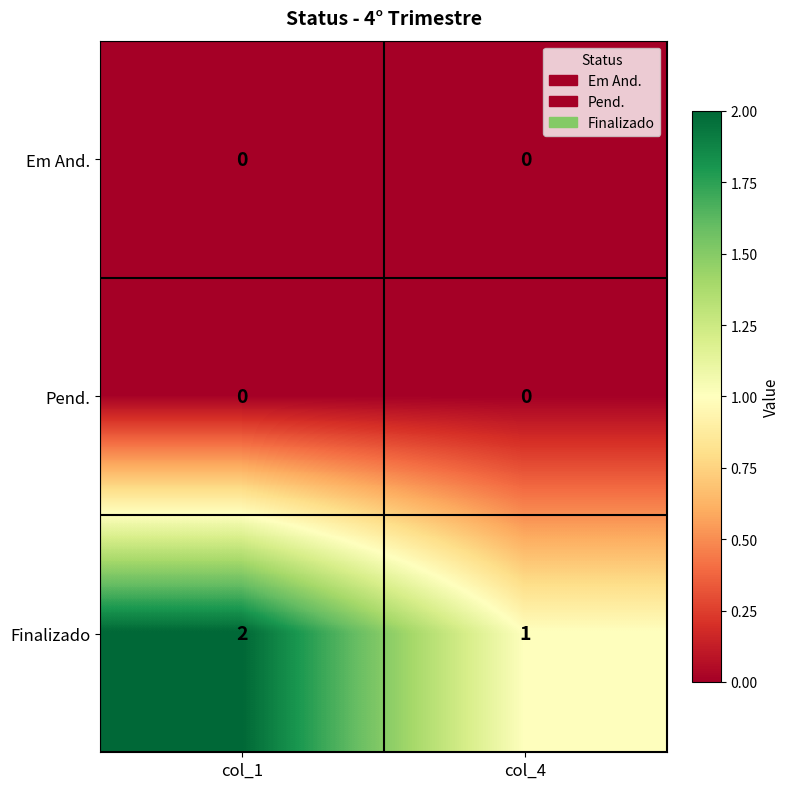

List the labels in order of Finalizado value, smallest first.

col_4, col_1